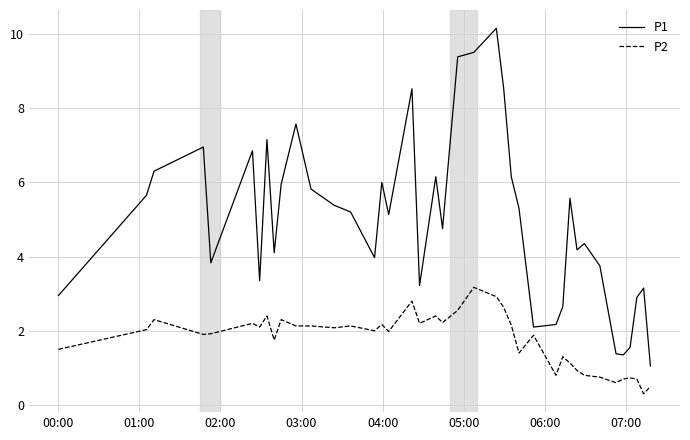

How many interior local peaks does the P1 series have?

11